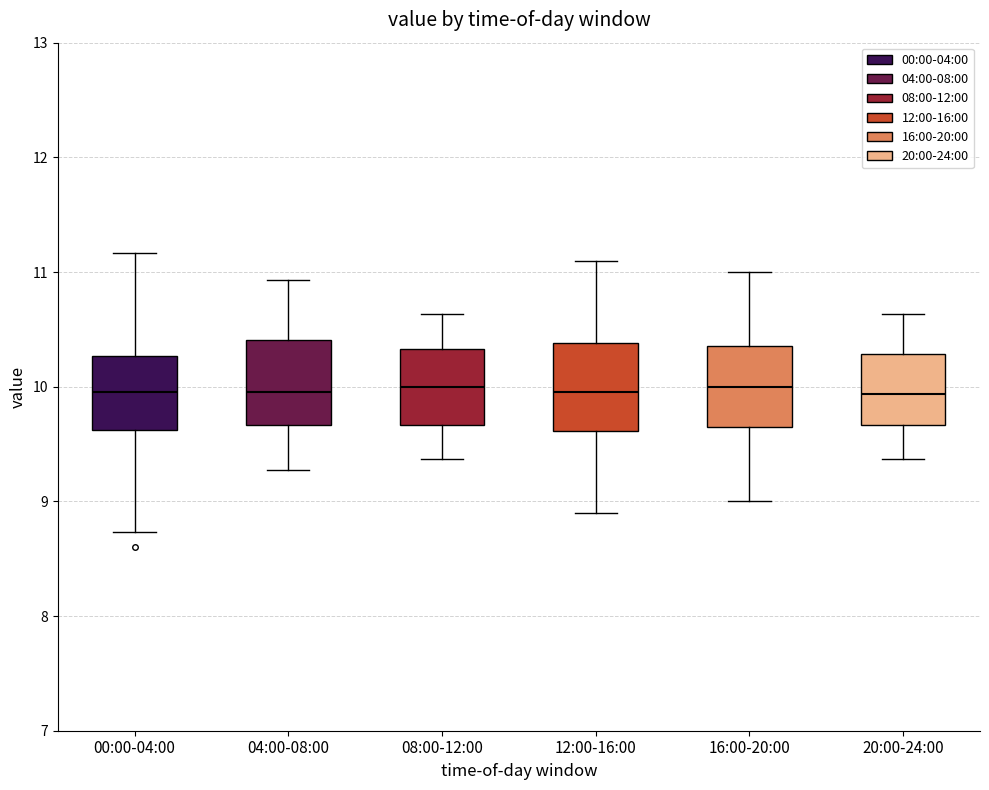

Where does the upper whisker of the box for 04:00-08:00 end on the y-axis? The values are not printed on the chart, so give them approximately, as read against the axis.

10.9